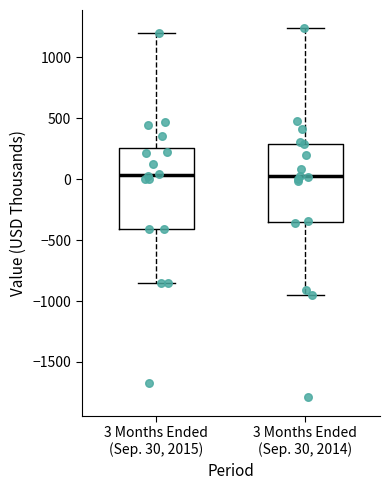

Where does the median line of the box for 3 Months Ended (Sep. 30, 2014) sit on the y-axis? The values are not printed on the chart, so give them approximately, as read against the axis.

0